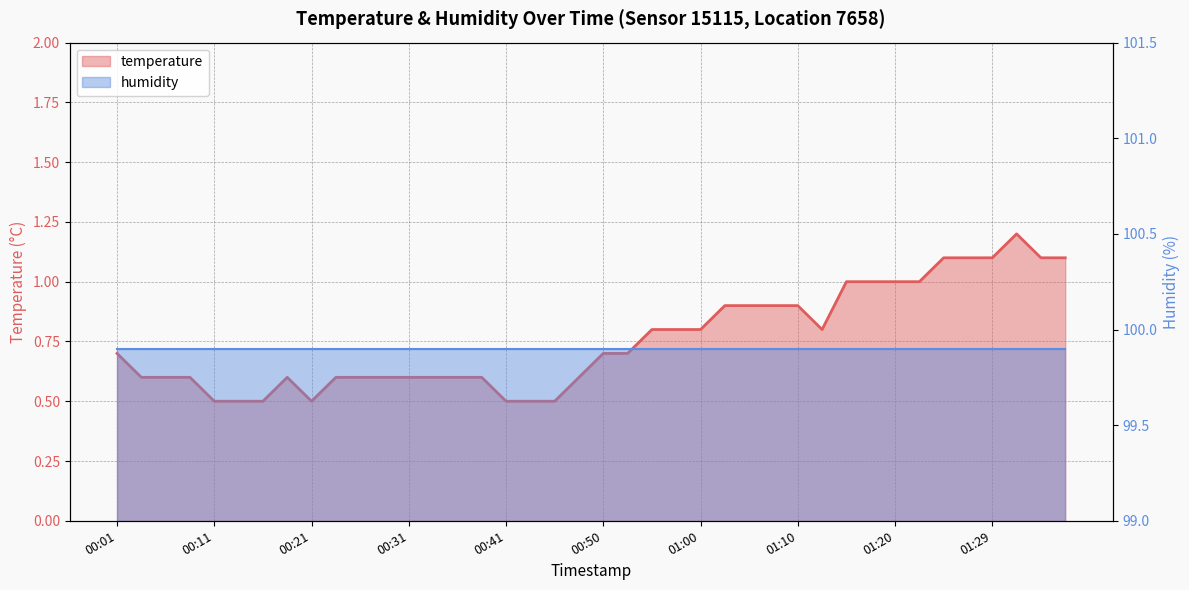

What is the minimum value shown in the chart?

0.5